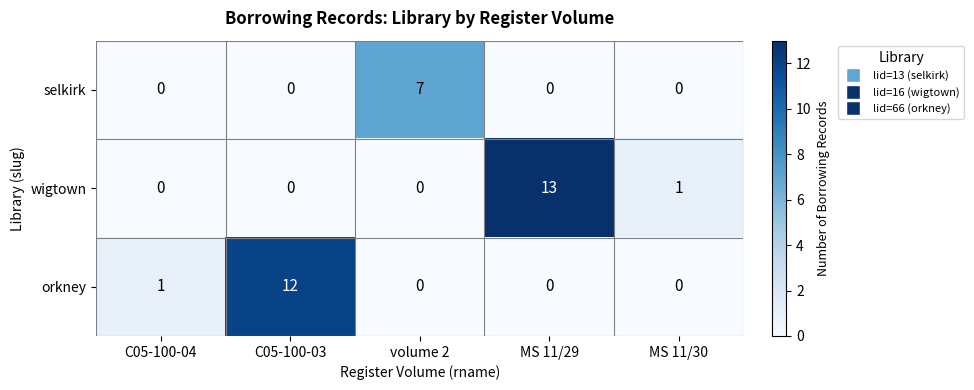

What is the total value across all series at MS 11/30?

1